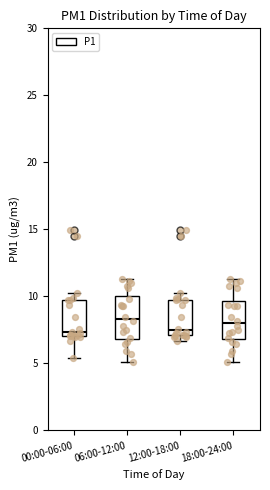

Reading left to right, read every box against the y-axis: the position of its median line, the range the box covers, and the ends of its whiskers. The values are not printed on the chart, so give them approximately, as read against the axis.

00:00-06:00: median 7.5, box 7.0 to 9.5, whiskers 5.5 to 10.0
06:00-12:00: median 8.5, box 7.0 to 10.0, whiskers 5.0 to 11.5
12:00-18:00: median 7.5, box 7.0 to 10.0, whiskers 6.5 to 10.0 (just above the box's upper edge)
18:00-24:00: median 8.0, box 7.0 to 9.5, whiskers 5.0 to 11.5